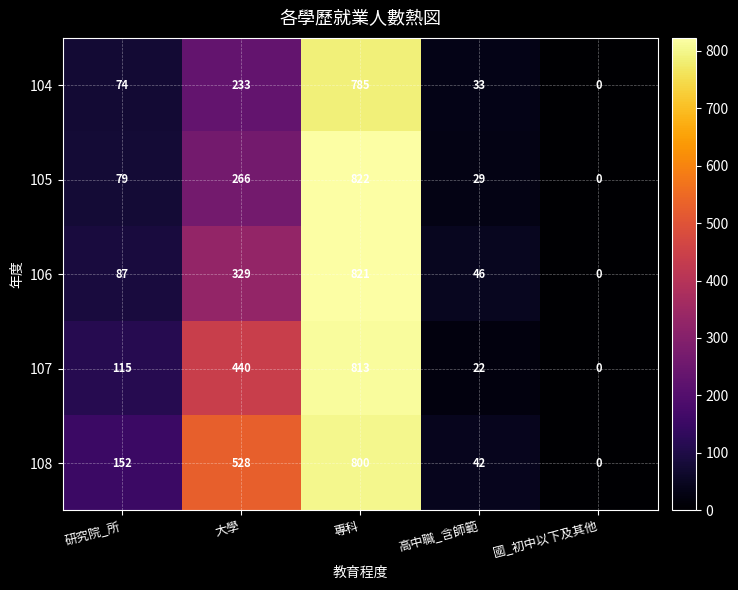

Between 專科 and 國_初中以下及其他, which series saw the biggest shift?

105